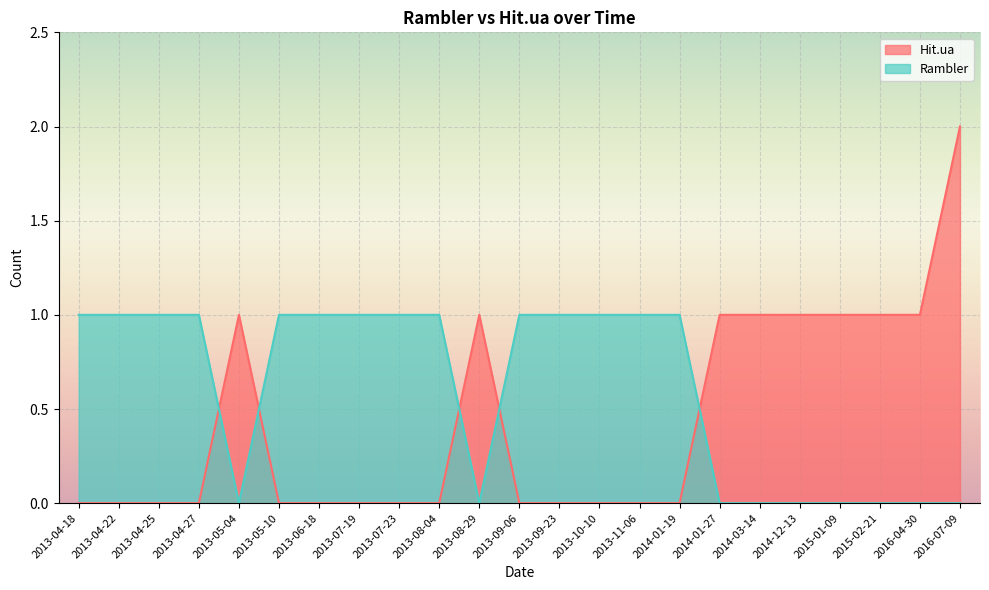

True or false: Hit.ua has a value of 0 at 2014-12-13.

False